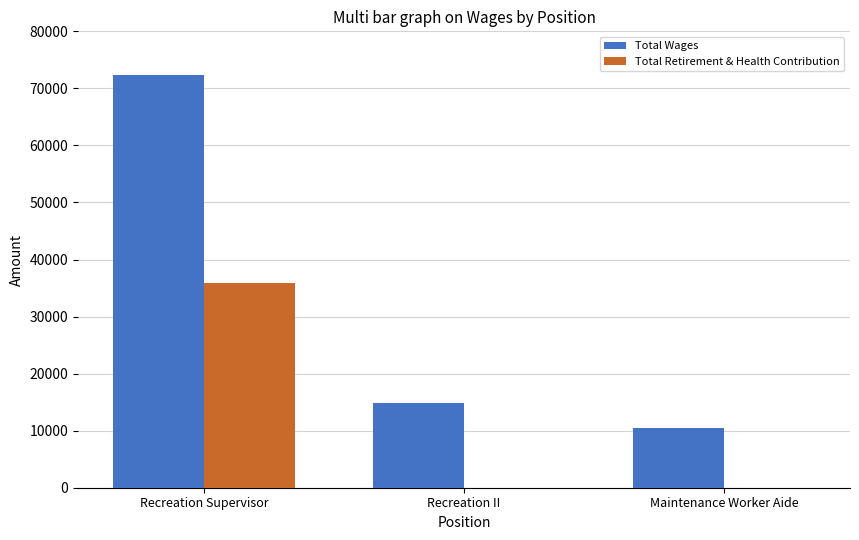

Between Recreation Supervisor and Maintenance Worker Aide, which series saw the biggest shift?

Total Wages